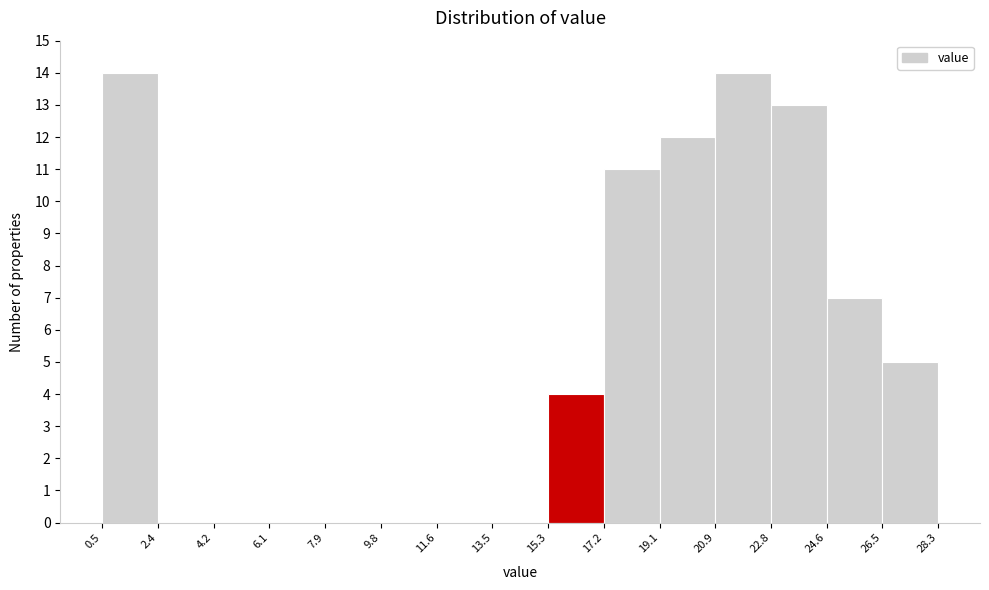

Reading left to right, list every bar in this chart as the range it spans on the x-axis followed by its height. The values are not printed on the chart, so give them approximately, as read against the axis.

0.5 to 2.4: 14
2.4 to 4.2: 0
4.2 to 6.1: 0
6.1 to 7.9: 0
7.9 to 9.8: 0
9.8 to 11.6: 0
11.6 to 13.5: 0
13.5 to 15.3: 0
15.3 to 17.2: 4
17.2 to 19.1: 11
19.1 to 20.9: 12
20.9 to 22.8: 14
22.8 to 24.6: 13
24.6 to 26.5: 7
26.5 to 28.3: 5